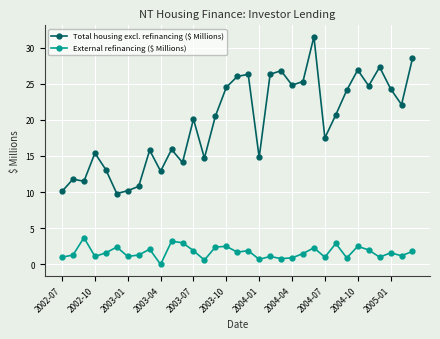

What is the sum of all External refinancing ($ Millions) values?

55.0